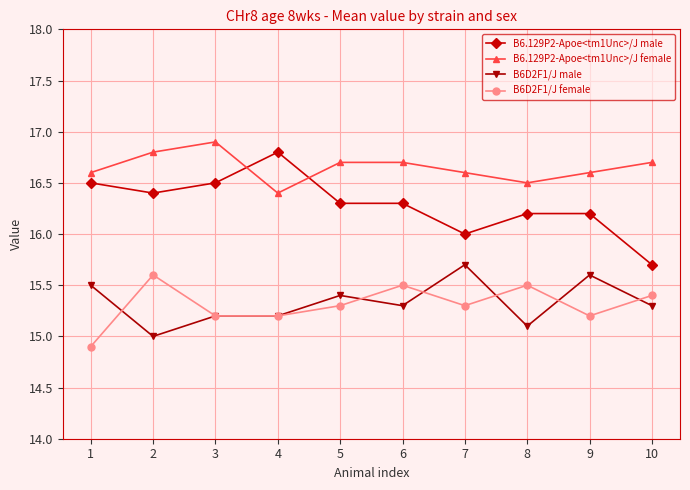

Read the B6.129P2-Apoe<tm1Unc>/J male value at 8.

16.2